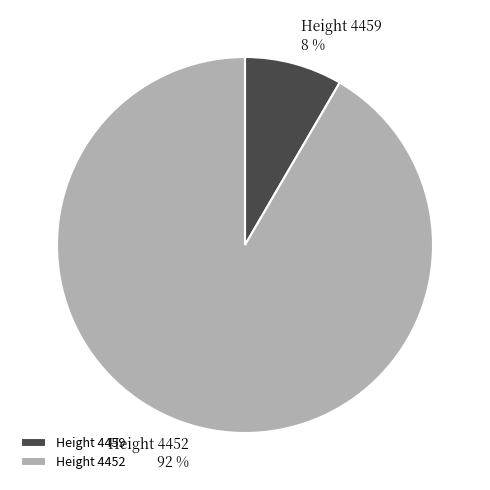

Which category has the biggest portion of the pie?

Height 4452